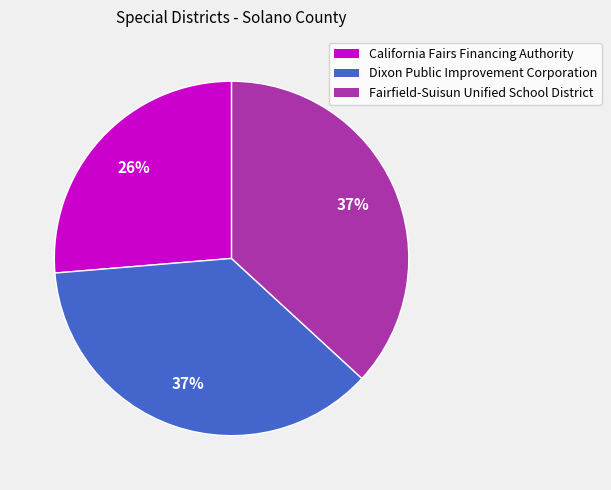

Is the sum of Dixon Public Improvement Corporation and Fairfield-Suisun Unified School District greater than half?

Yes